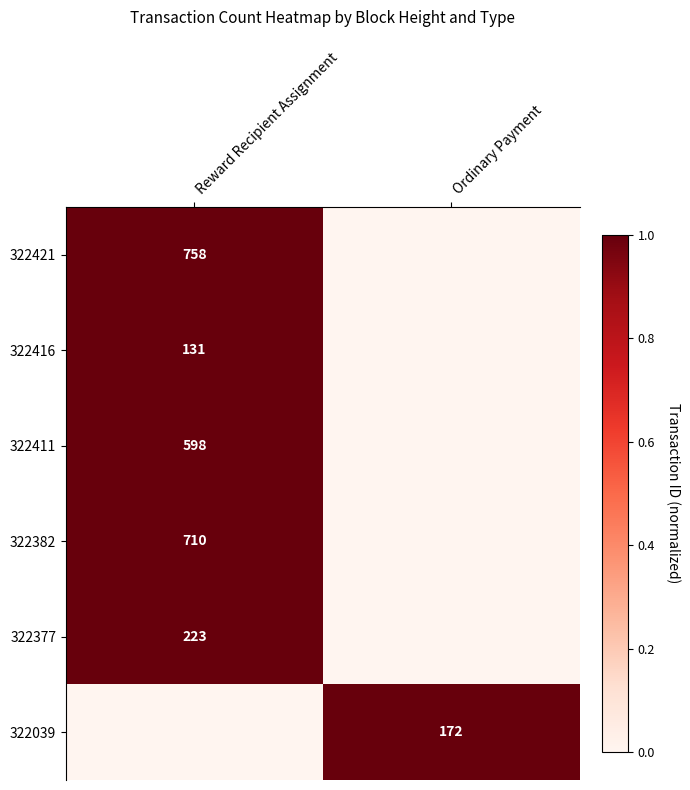

What is the total value across all series at Ordinary Payment?

1